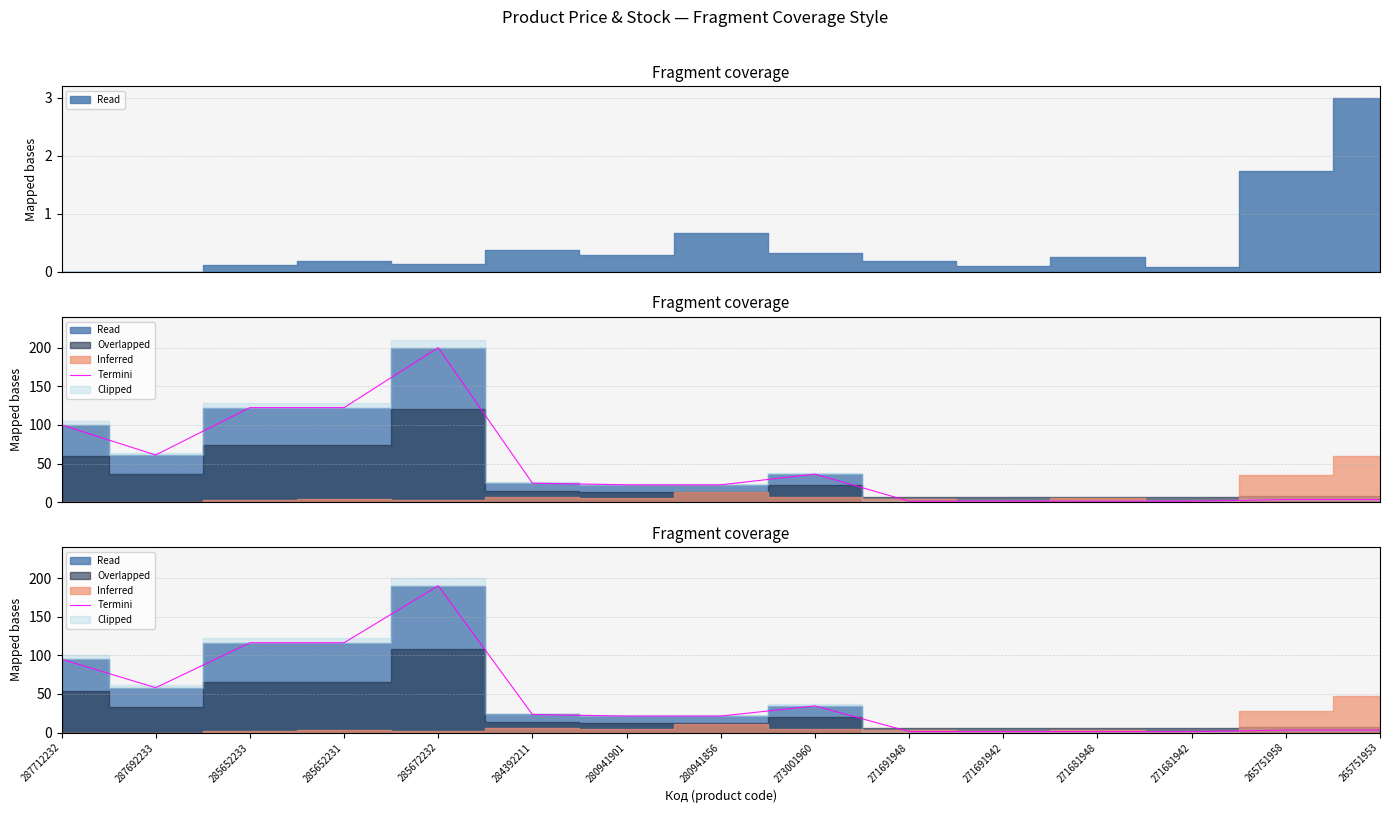

How many lines are shown in the chart?

1